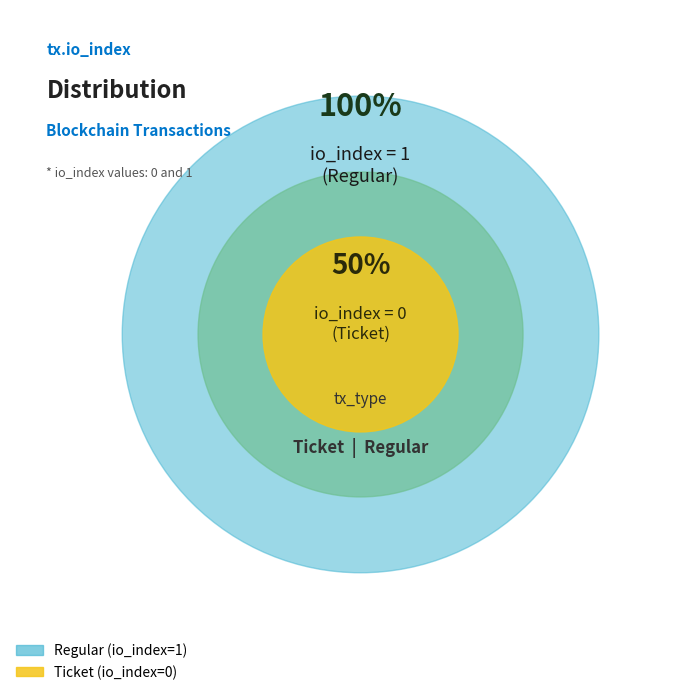

To the nearest percent, what is the average slice percentage?

50%